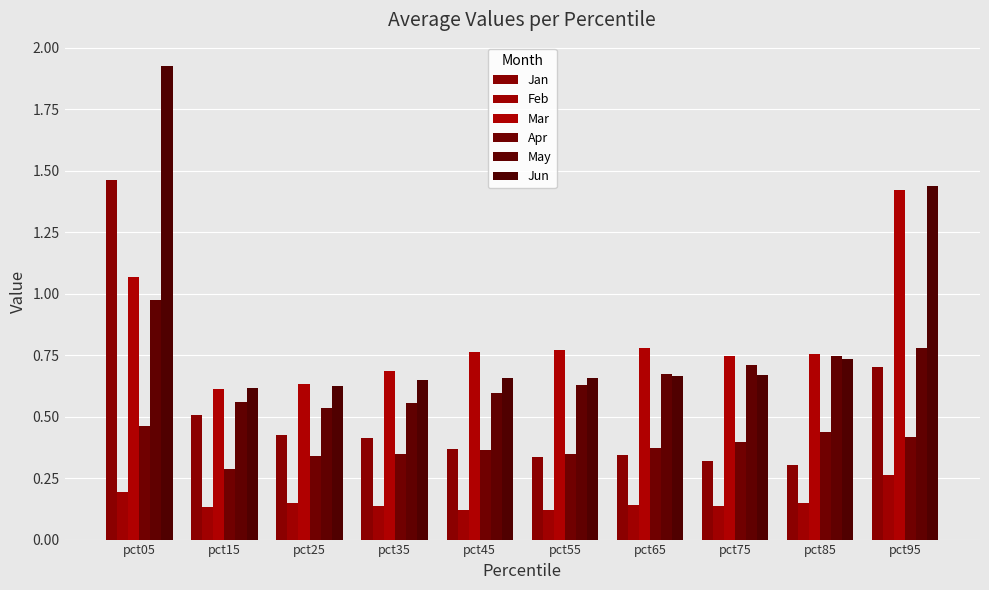

What is the difference between the maximum and second lowest values in the Jun series?

1.3